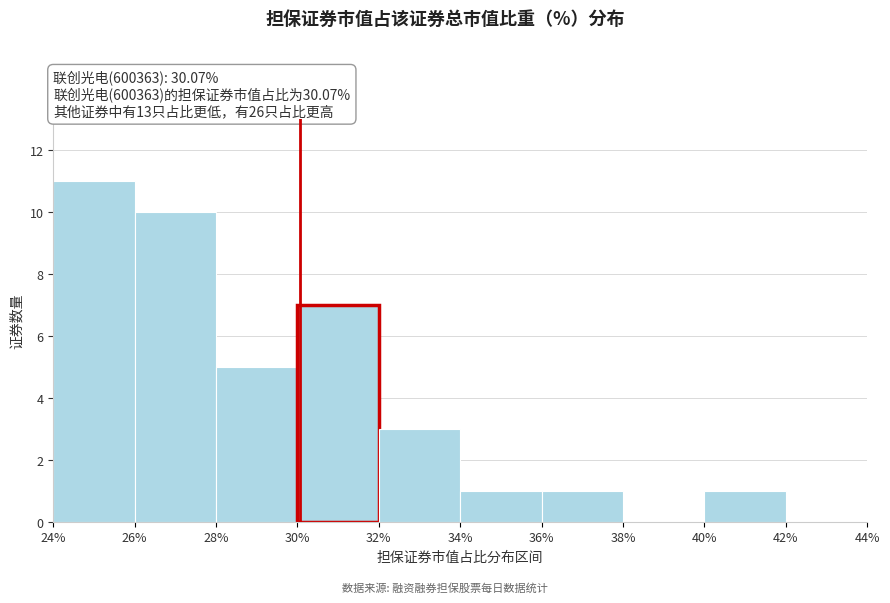

Which range on the x-axis has the tallest bar?

24% to 26%